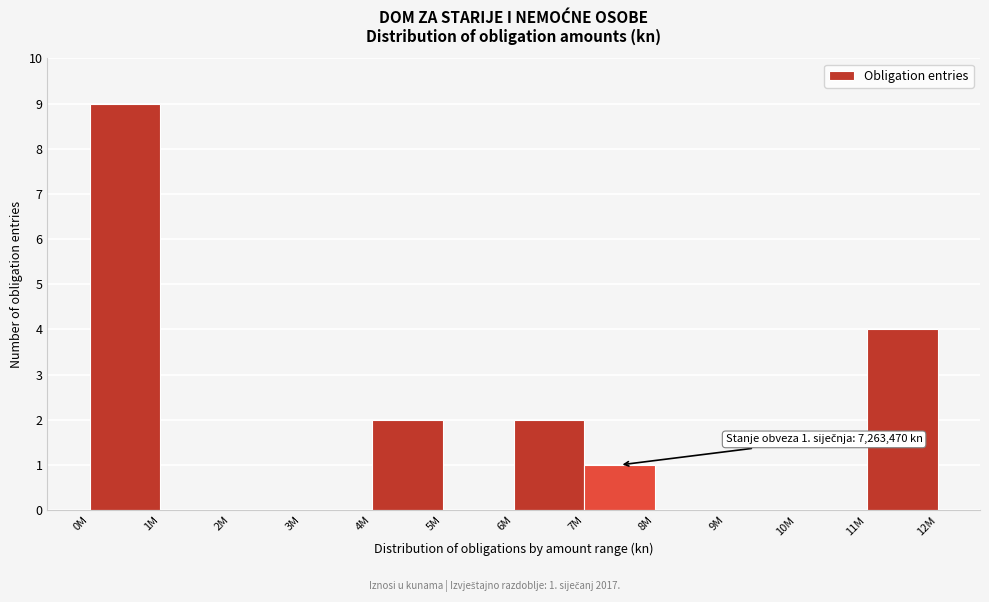

Reading left to right, list all the values displayed in this chart.

0M=9	1M=0	2M=0	3M=0	4M=2	5M=0	6M=2	7M=1	8M=0	9M=0	10M=0	11M=4